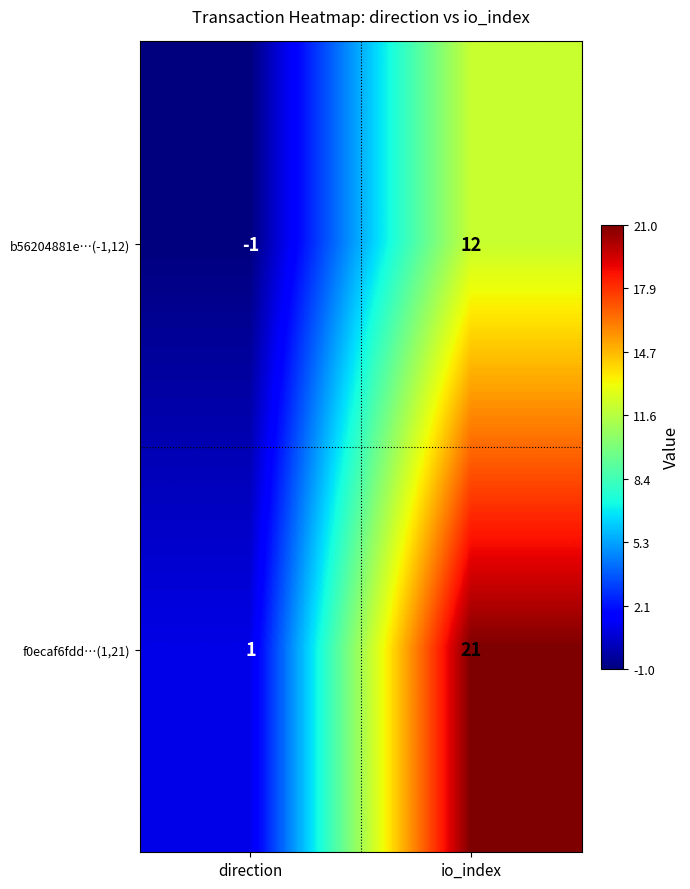

How many data points does each series have?

2